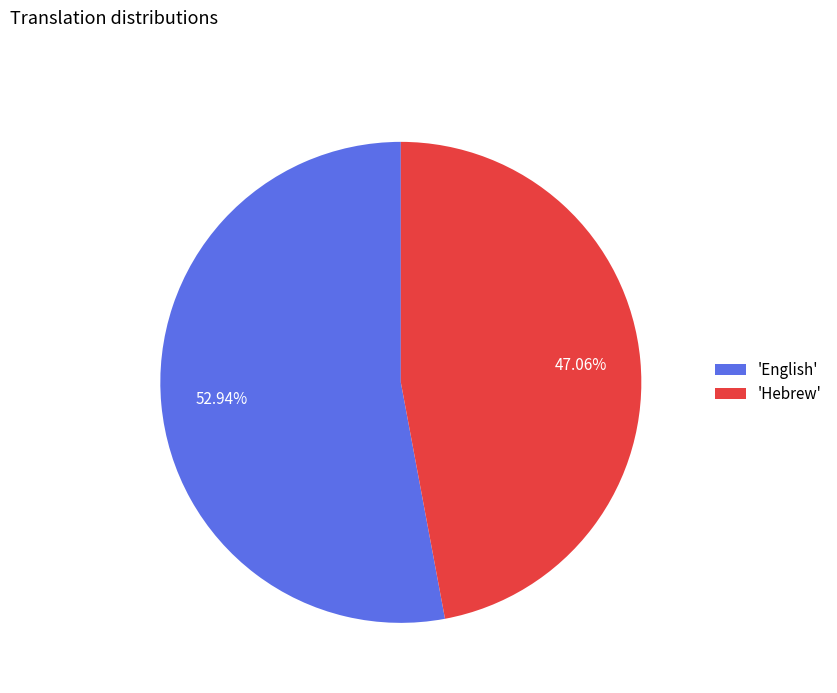

Which category has the biggest portion of the pie?

'English'